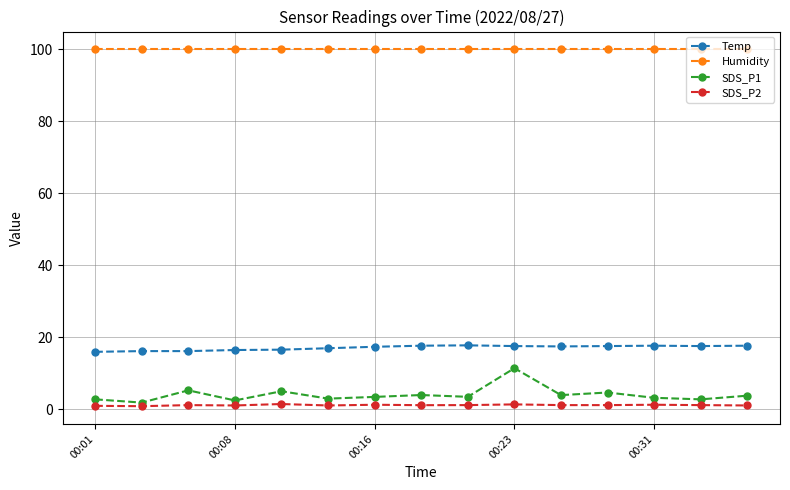

What are all the series names shown in the legend?

Temp, Humidity, SDS_P1, SDS_P2